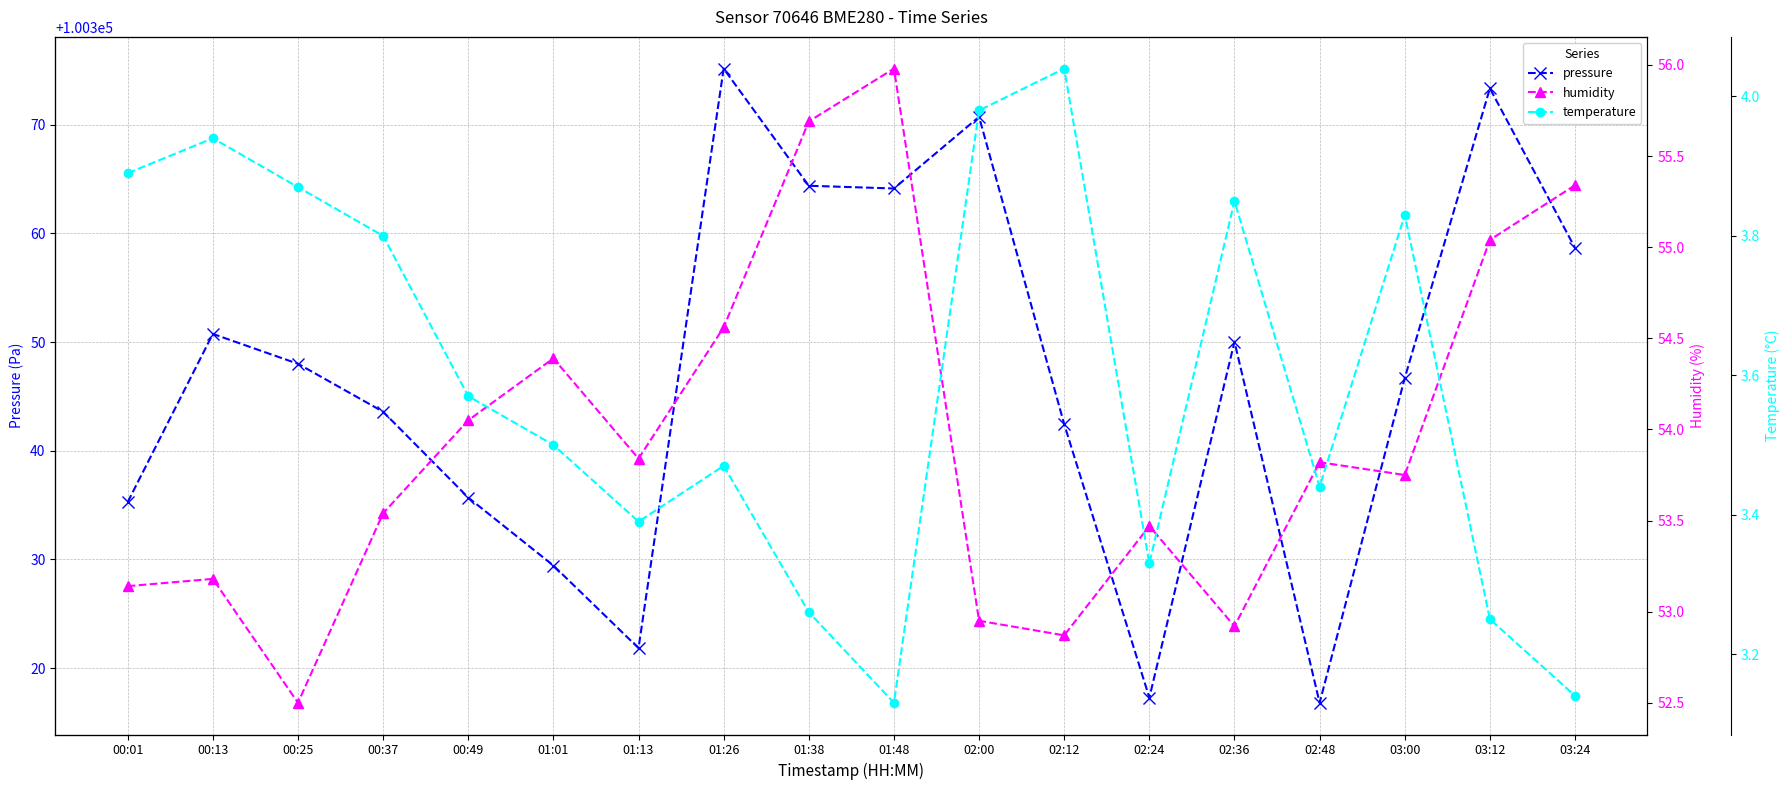

Which series has the largest total across all categories?

pressure